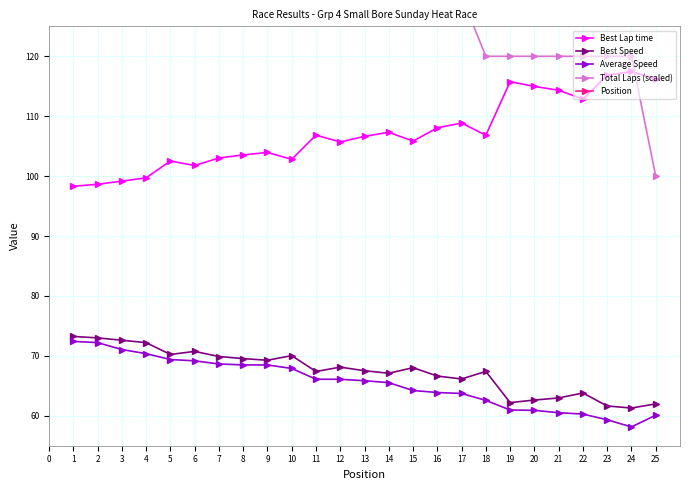

What is the approximate value of Best Speed at 15?

68.0